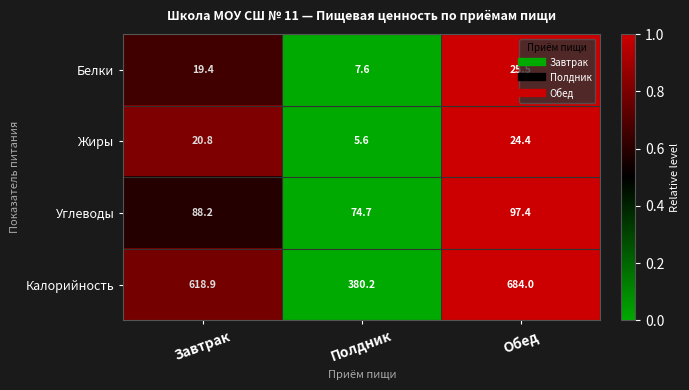

Is it true that Белки equals 2.0 at Полдник?

False